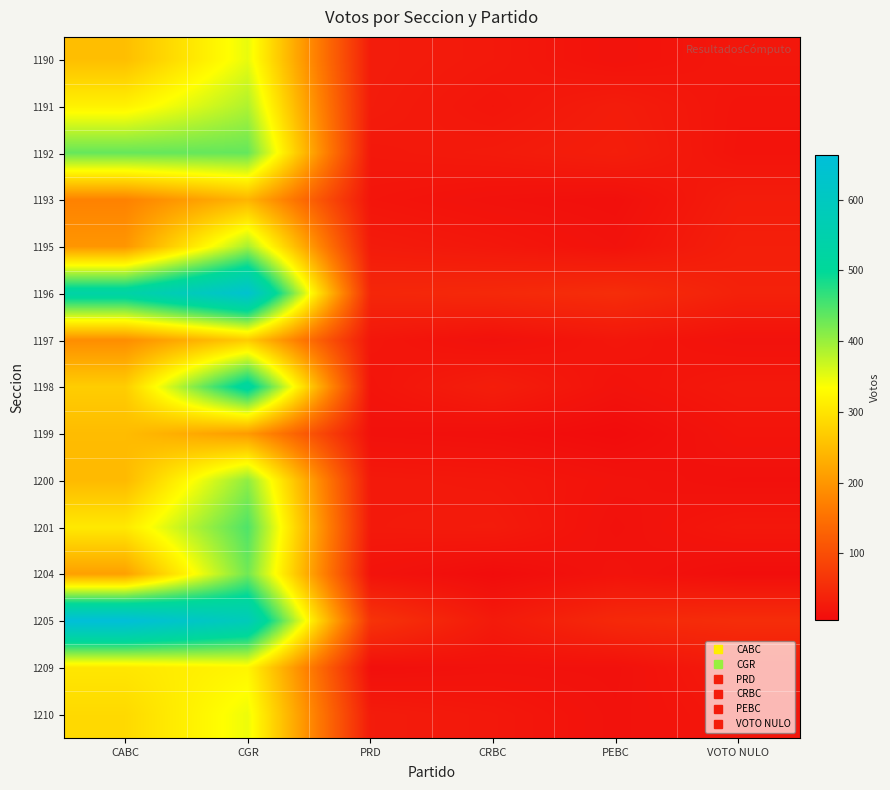

How many data points does each series have?

6